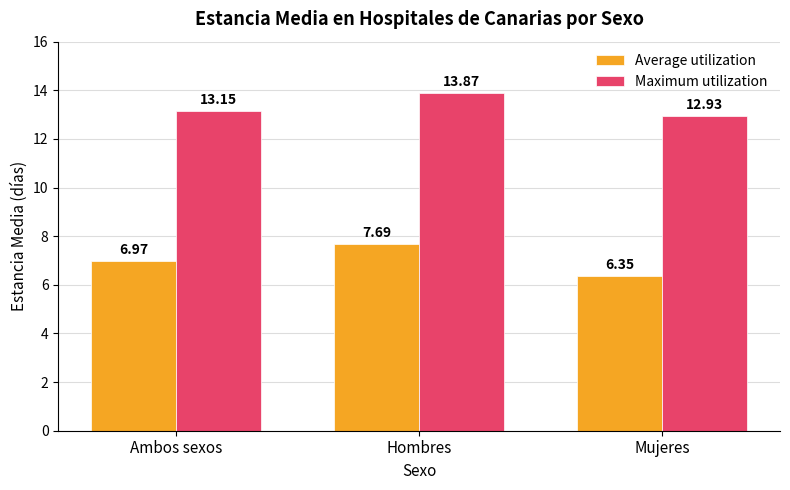

Which category has the highest value in the Average utilization series?

Hombres